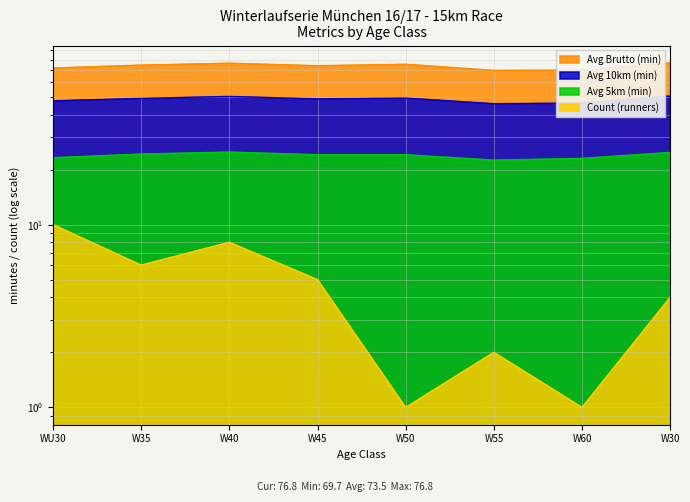

How many series are shown in this chart?

4